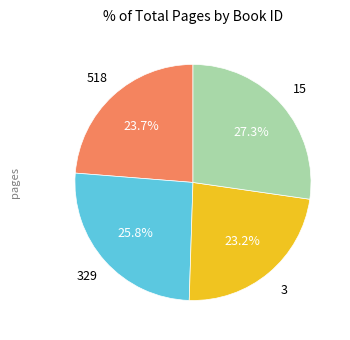

What percentage is NOT represented by 329?

74.2%